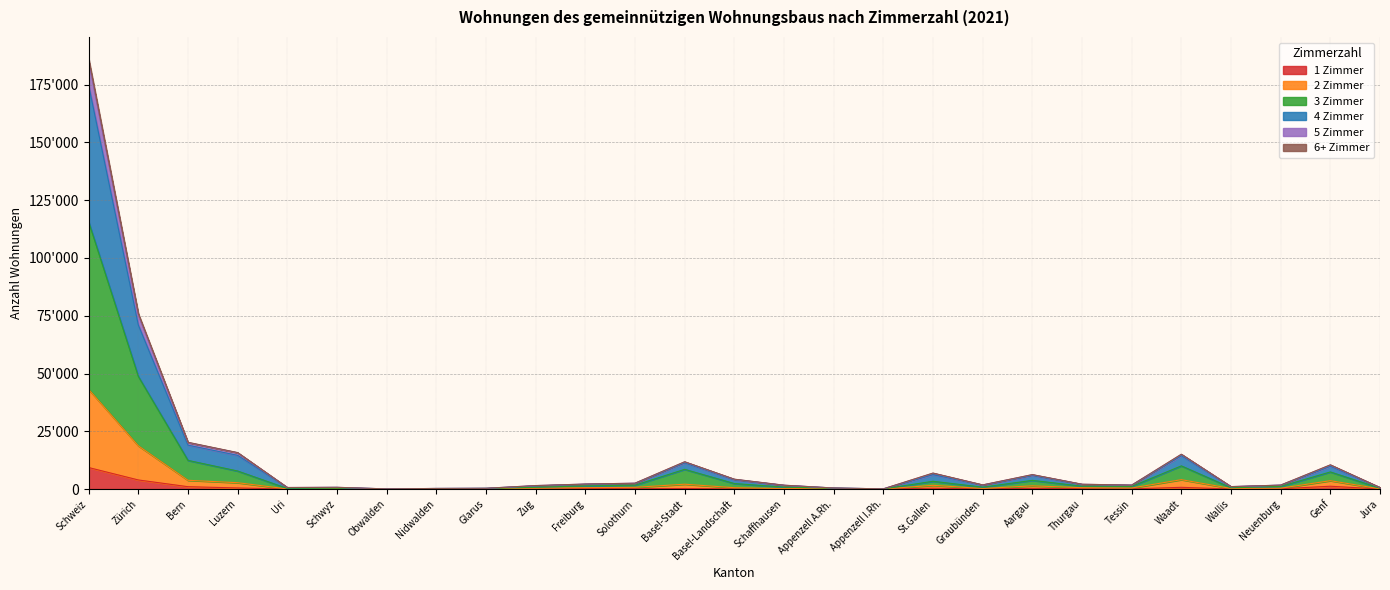

Does the chart display data point markers on the line(s)?

No